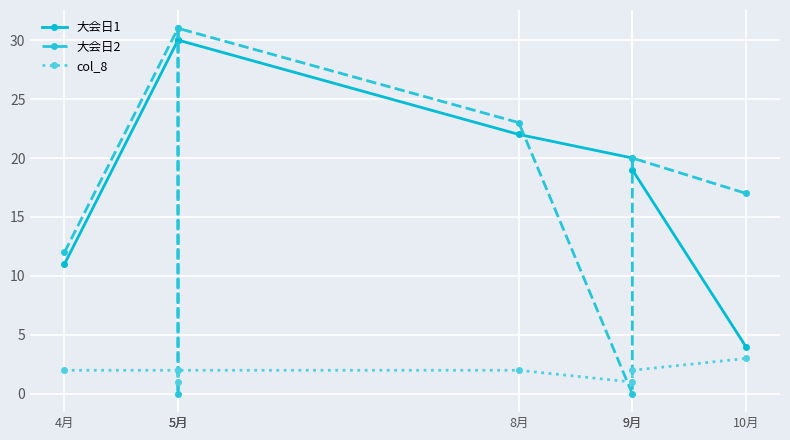

Rank the categories by col_8 value from lowest to highest.

5月, 9月, 4月, 5月, 5月, 8月, 9月, 10月